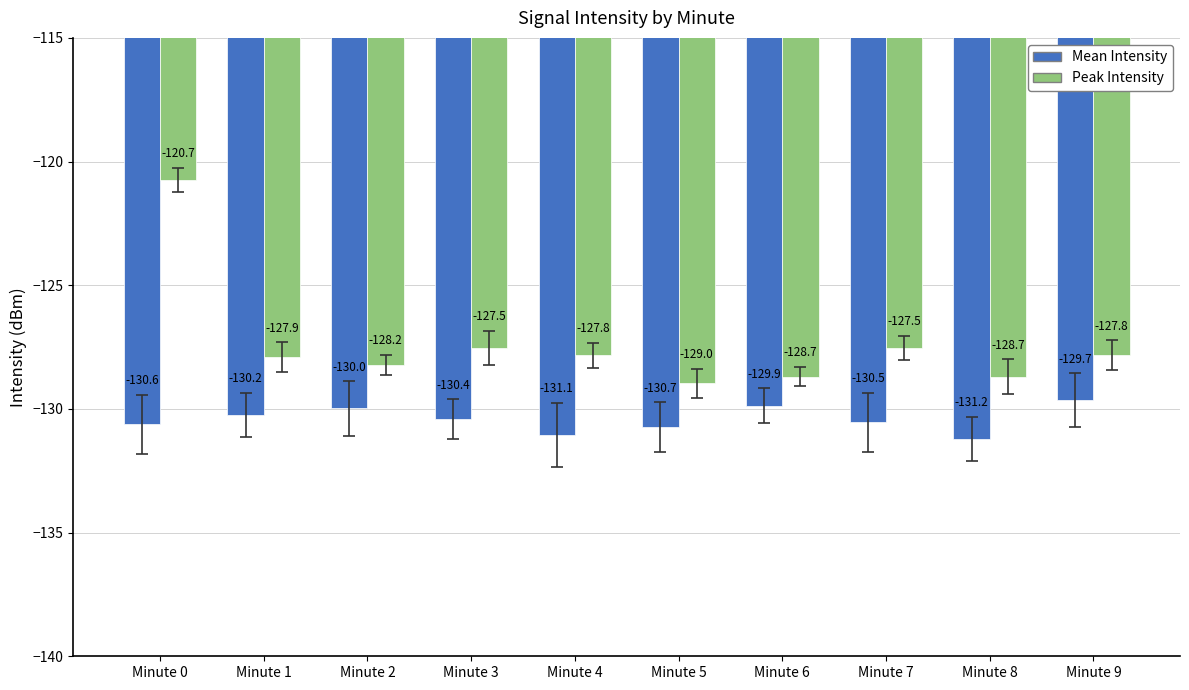

At which label is Mean Intensity closest to -130?

Minute 2